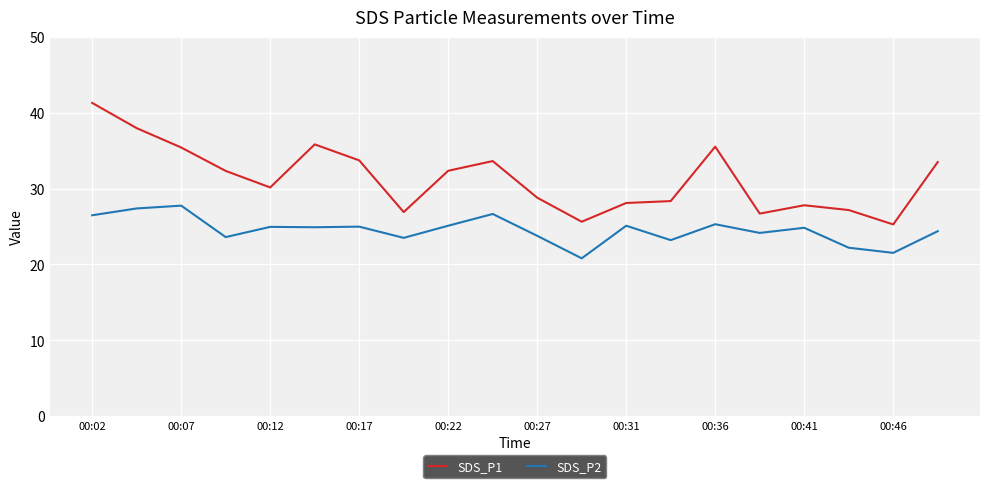

Which series has the largest range (max minus min)?

SDS_P1